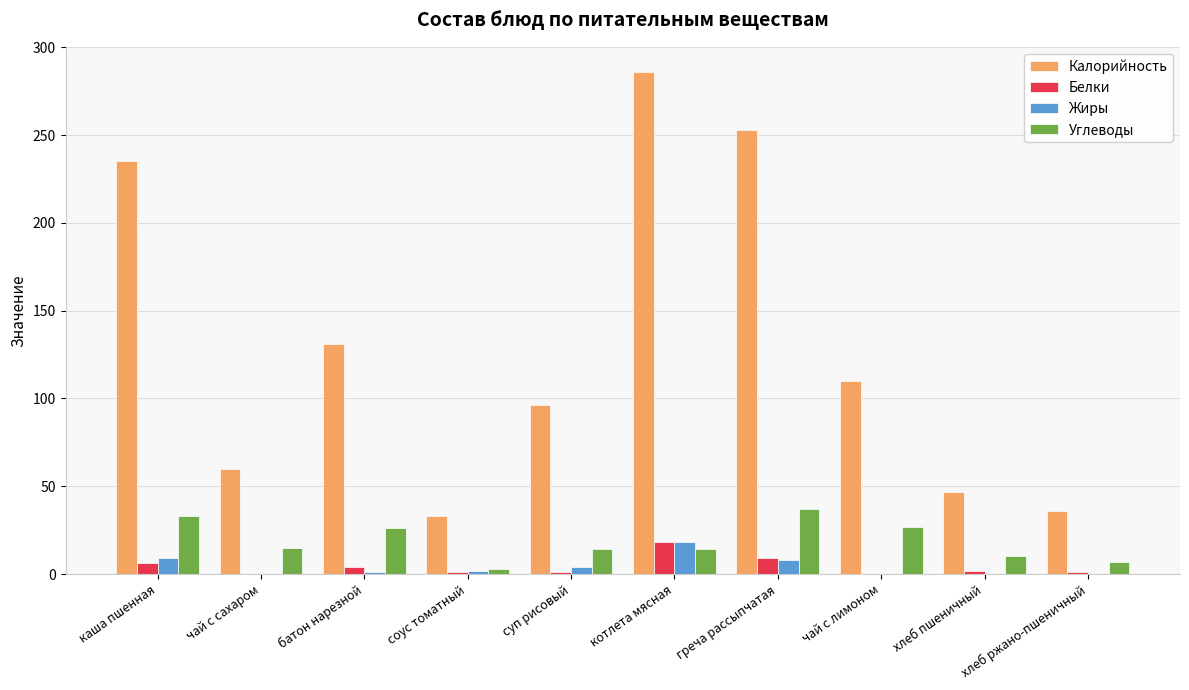

The value of Калорийность at греча рассыпчатая is 137. True or false?

False